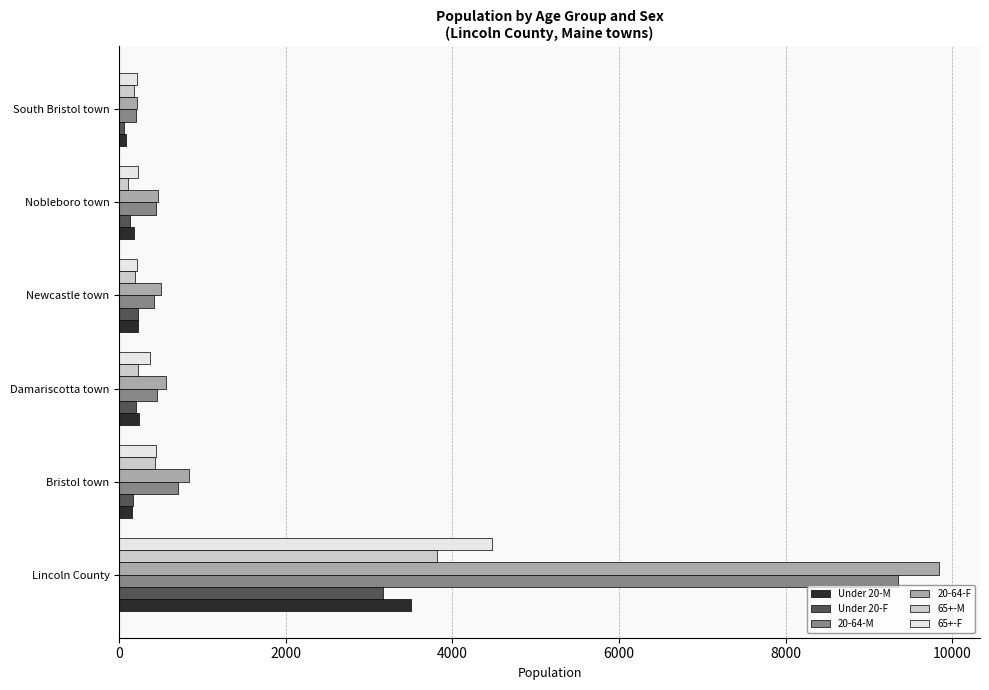

At which category is the sum across all series the highest?

Lincoln County